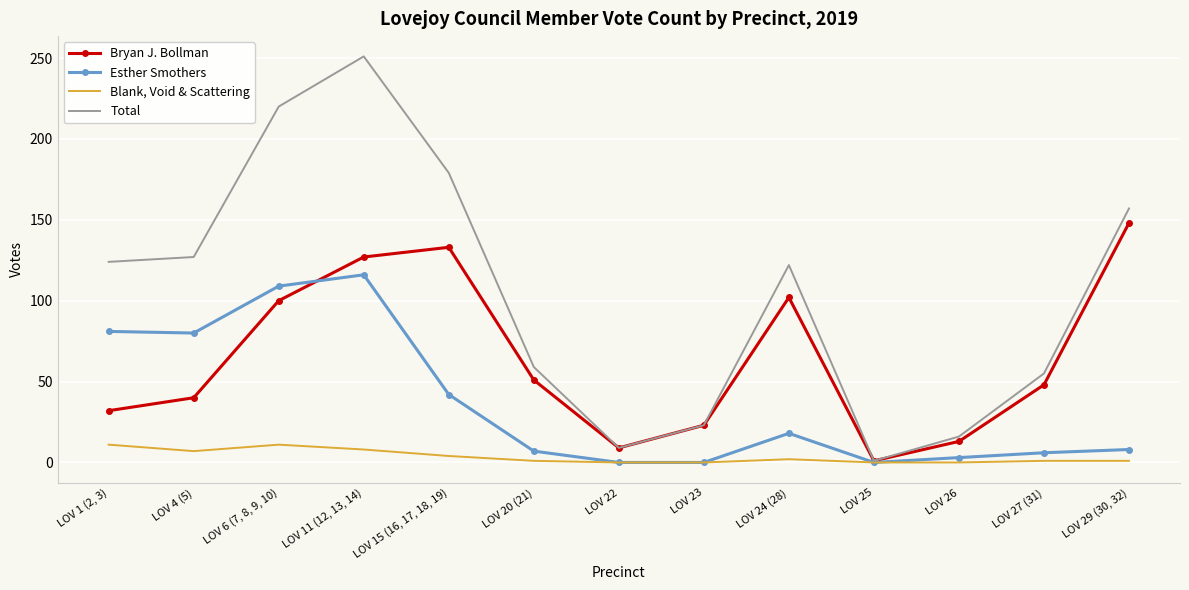

List the series in order of their peak value, highest first.

Total, Bryan J. Bollman, Esther Smothers, Blank, Void & Scattering